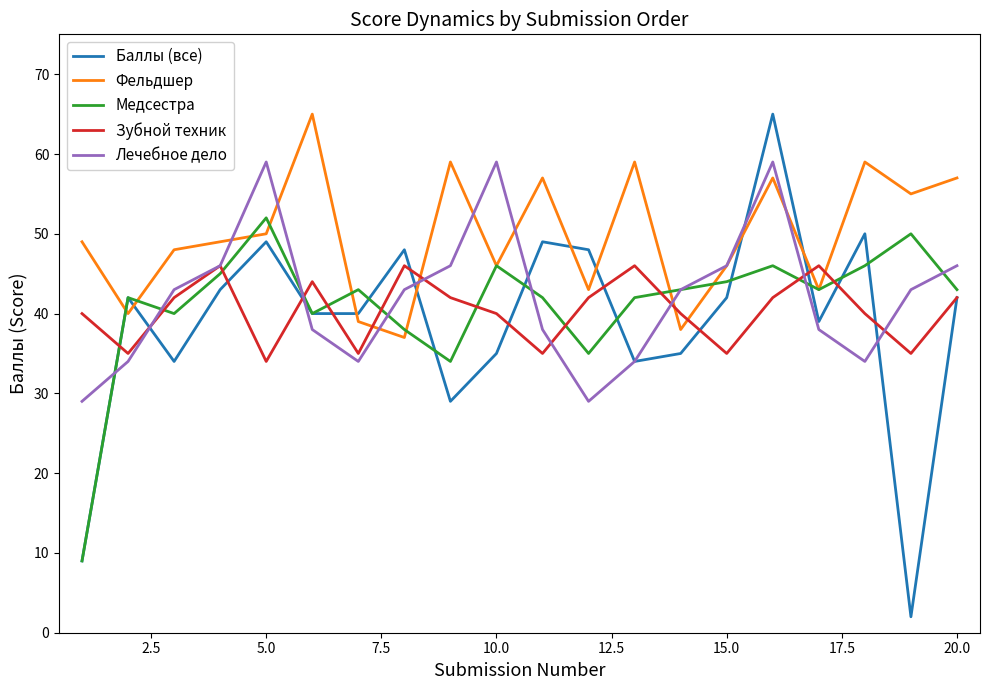

Which series has the largest range (max minus min)?

Баллы (все)